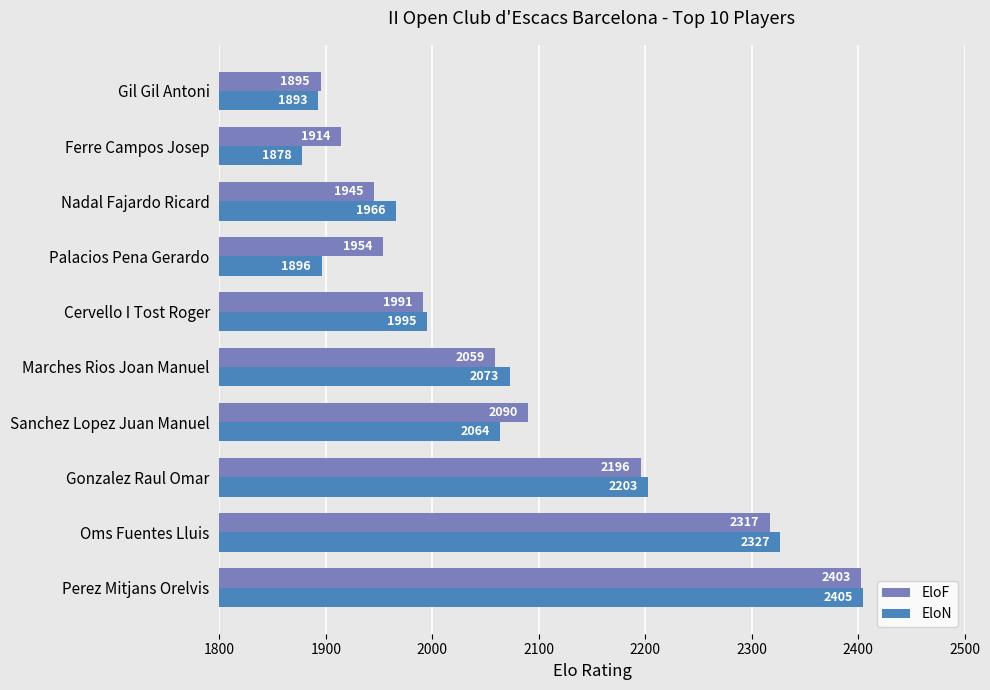

Read the EloF value at Cervello I Tost Roger.

1991